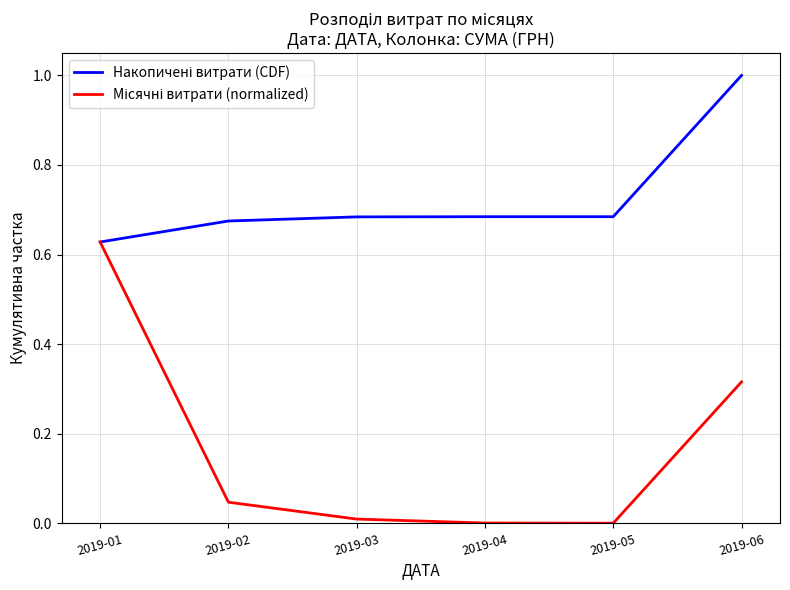

What is the total value across all series at 2019-06?

1.3